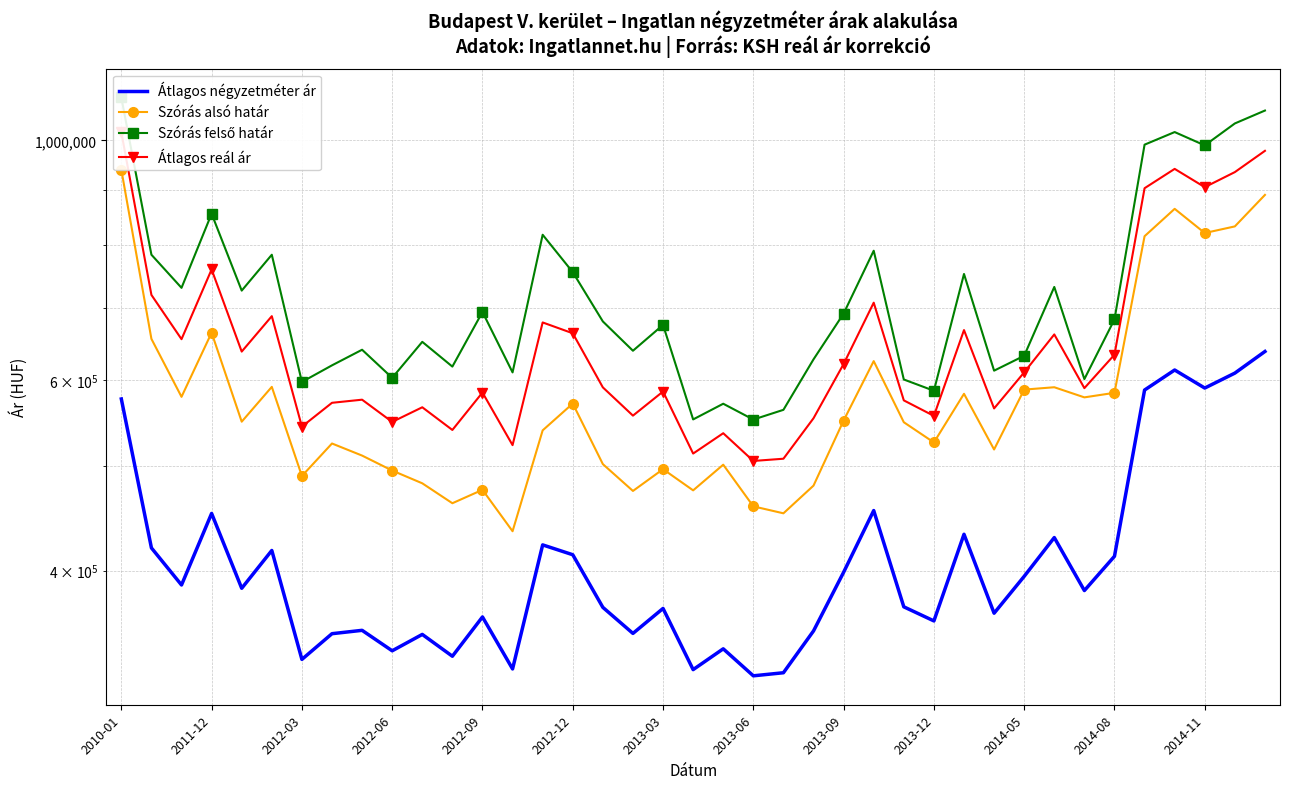

At how many categories does at least one series exceed 752922?

12